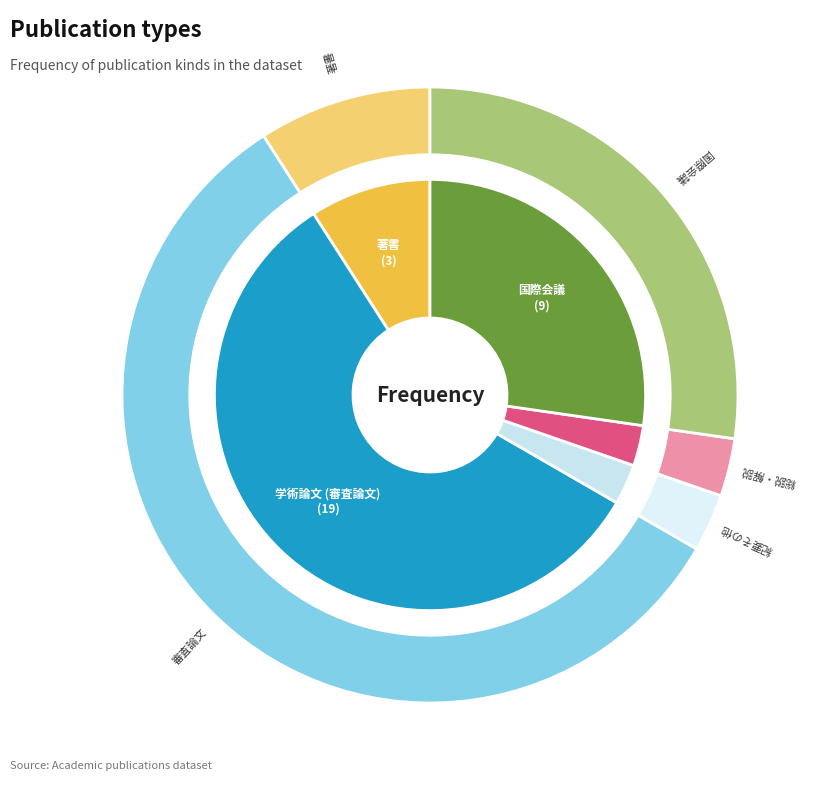

How many slices are in this pie chart?

5